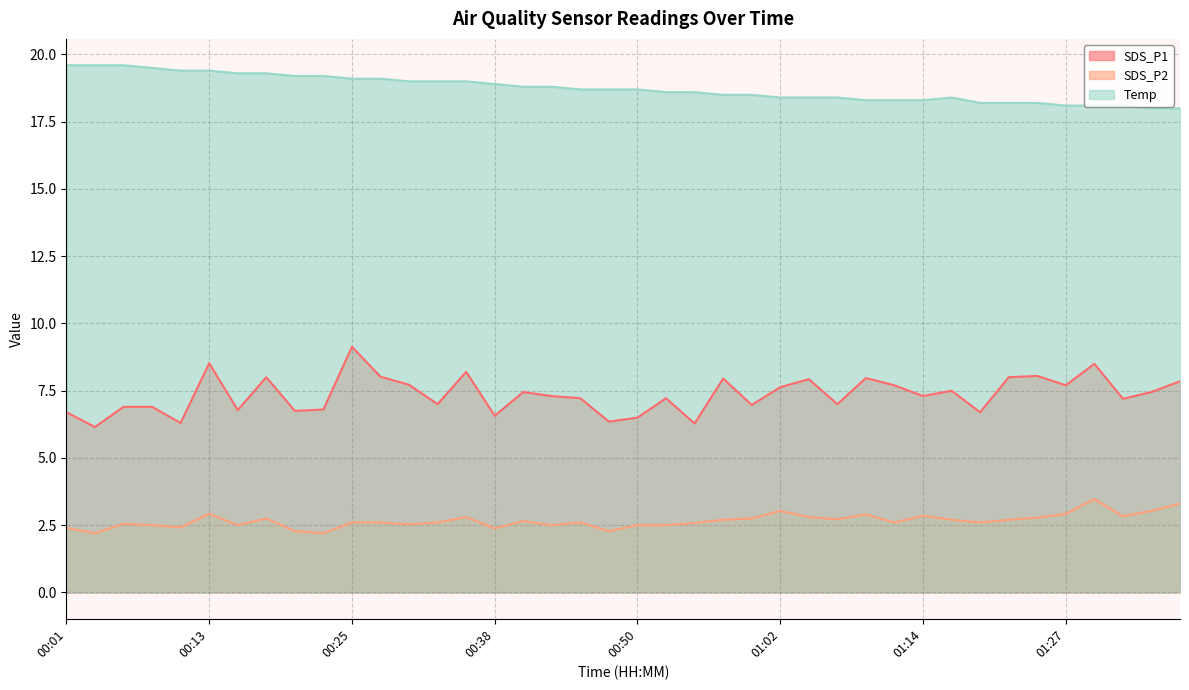

What is the minimum value for SDS_P2?

2.2